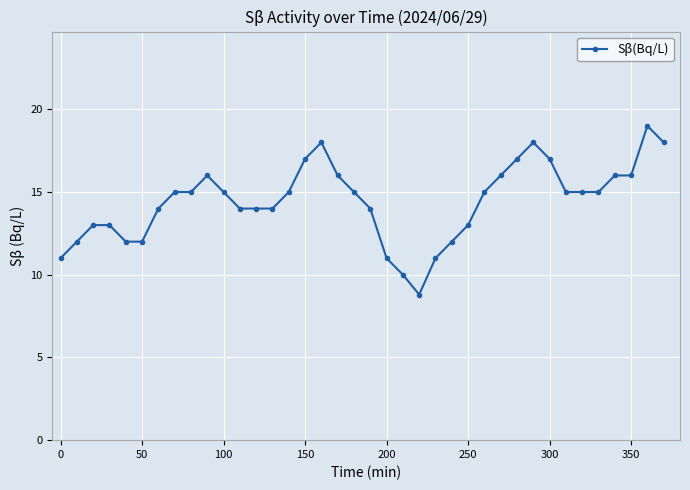

What is the value of the 14th point from the left?

14.0